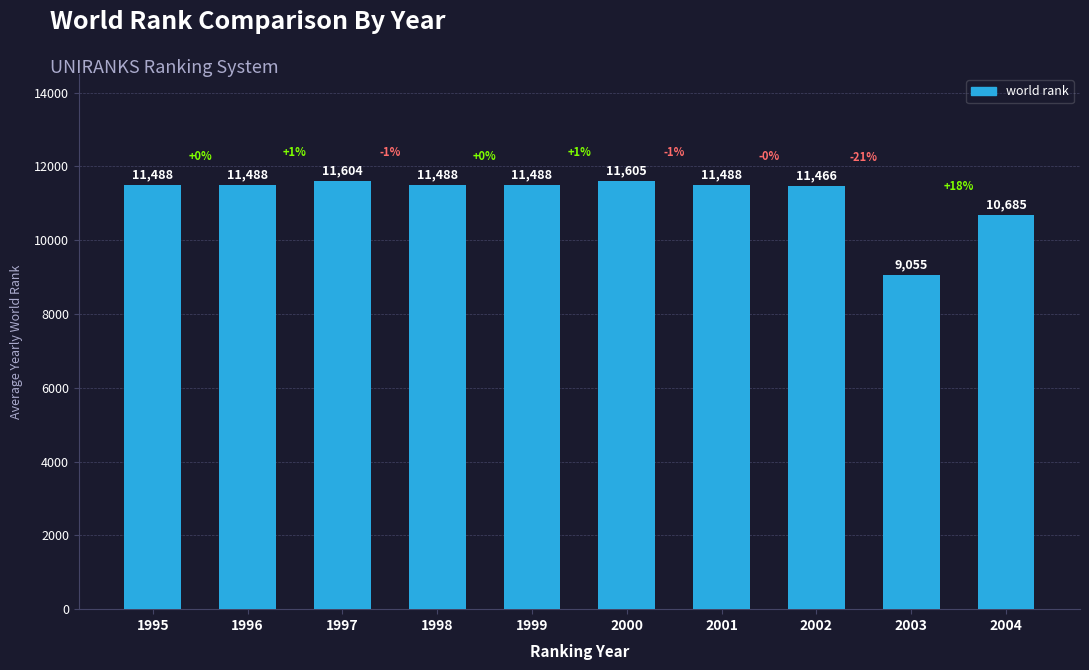

The value at 2002 is 2589. True or false?

False